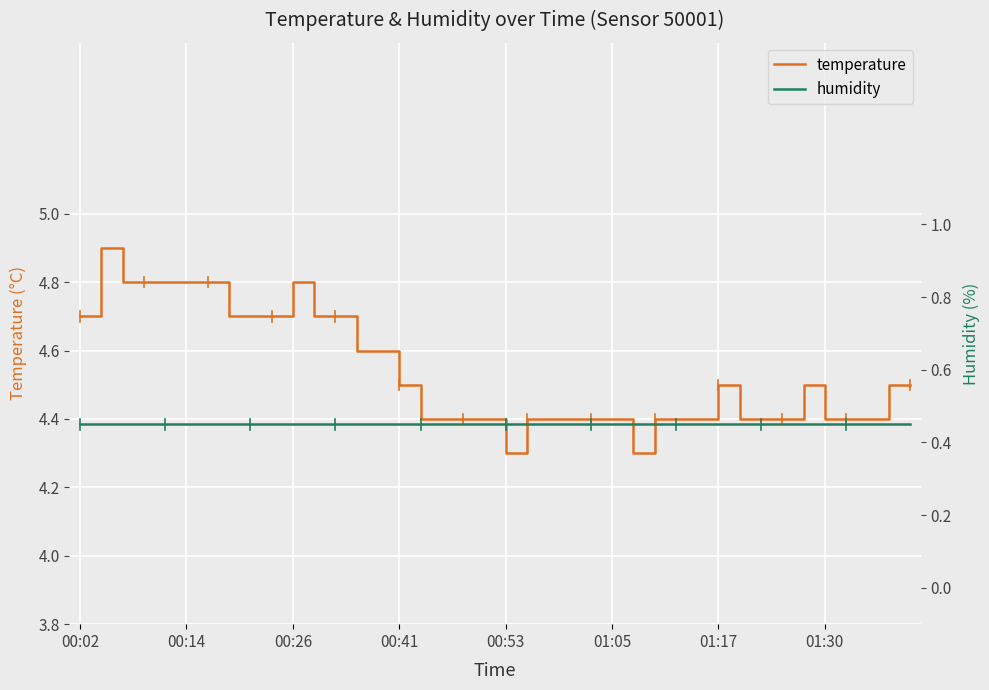

Between 12 and 13, which series saw the biggest shift?

temperature